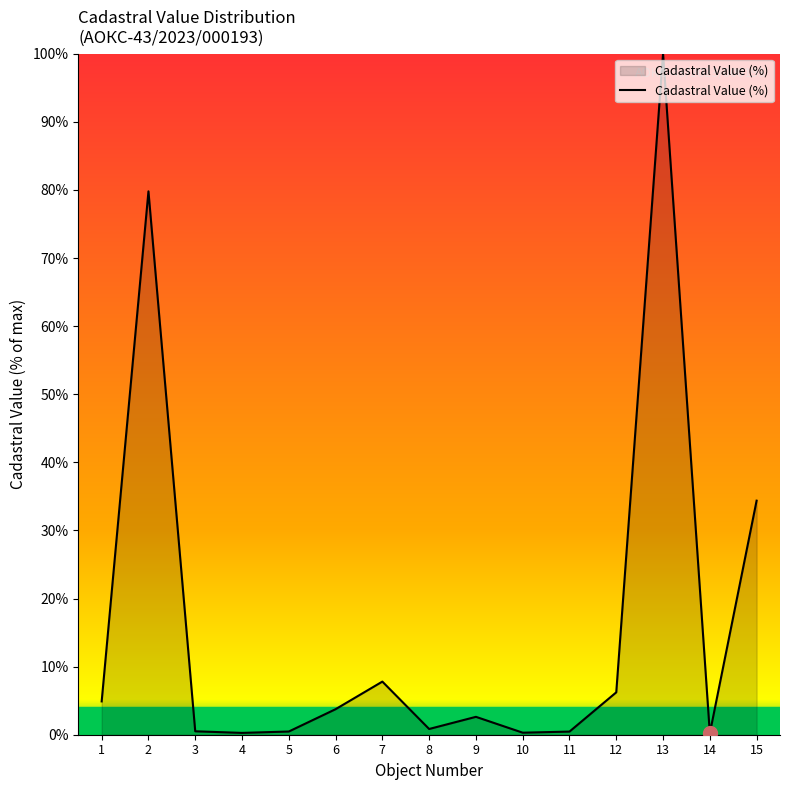

What is the ratio of the value at 7 to the value at 1?

1.6